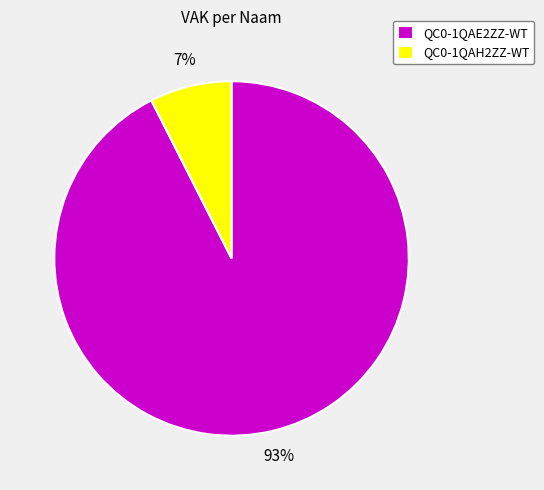

Rank the categories by value from highest to lowest.

QC0-1QAE2ZZ-WT, QC0-1QAH2ZZ-WT